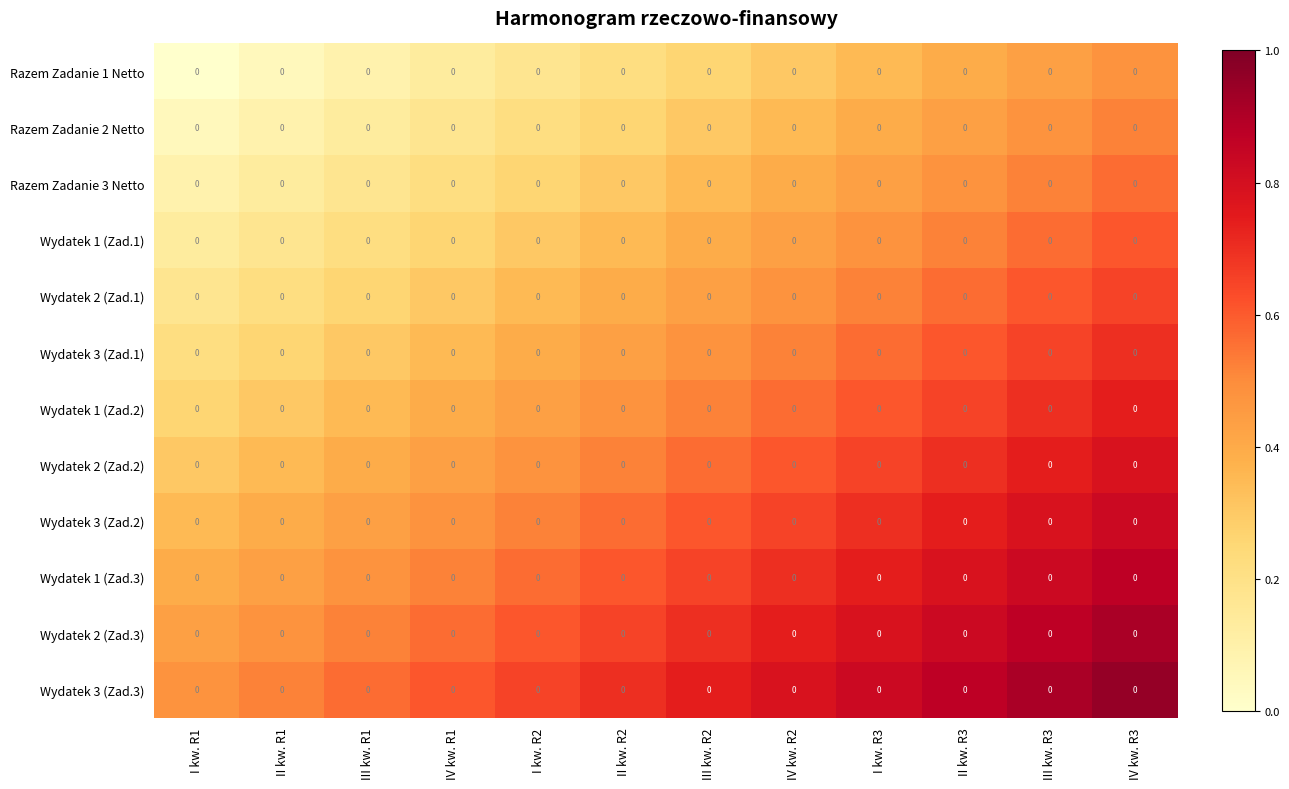

True or false: Razem Zadanie 1 Netto has a value of 0.4 at II kw. R3.

True